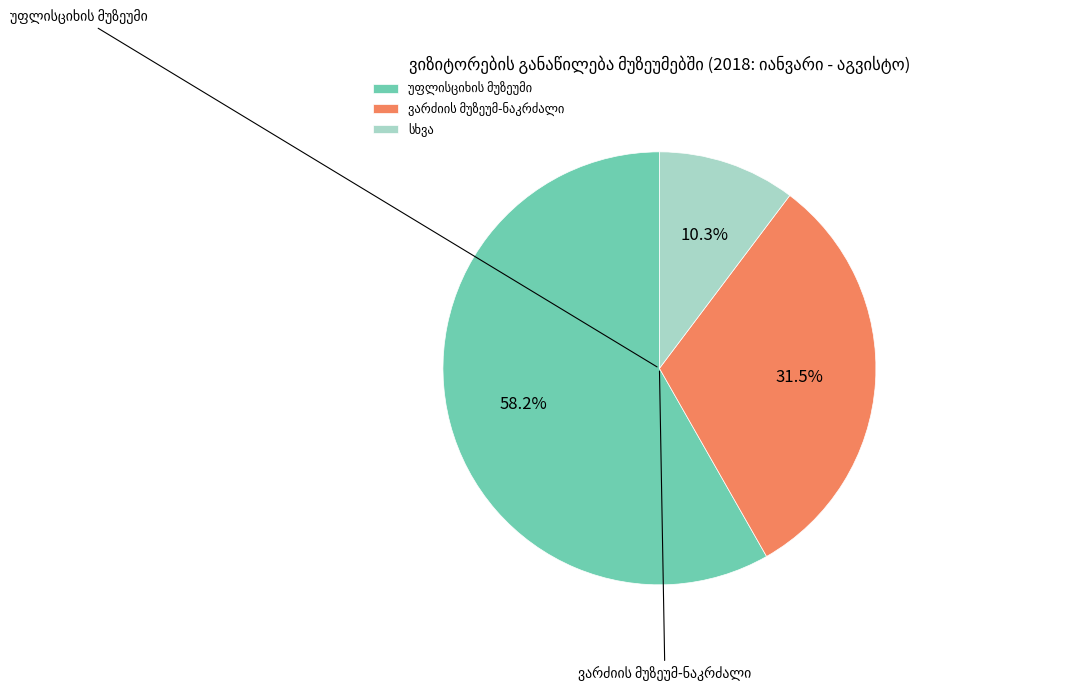

What is the change in value from უფლისციხის მუზეუმი to ნოქალაქევის მუზეუმი?

-198801